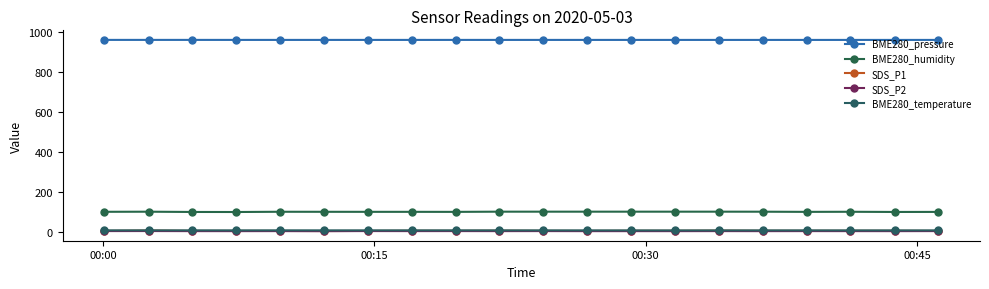

How many lines are shown in the chart?

5